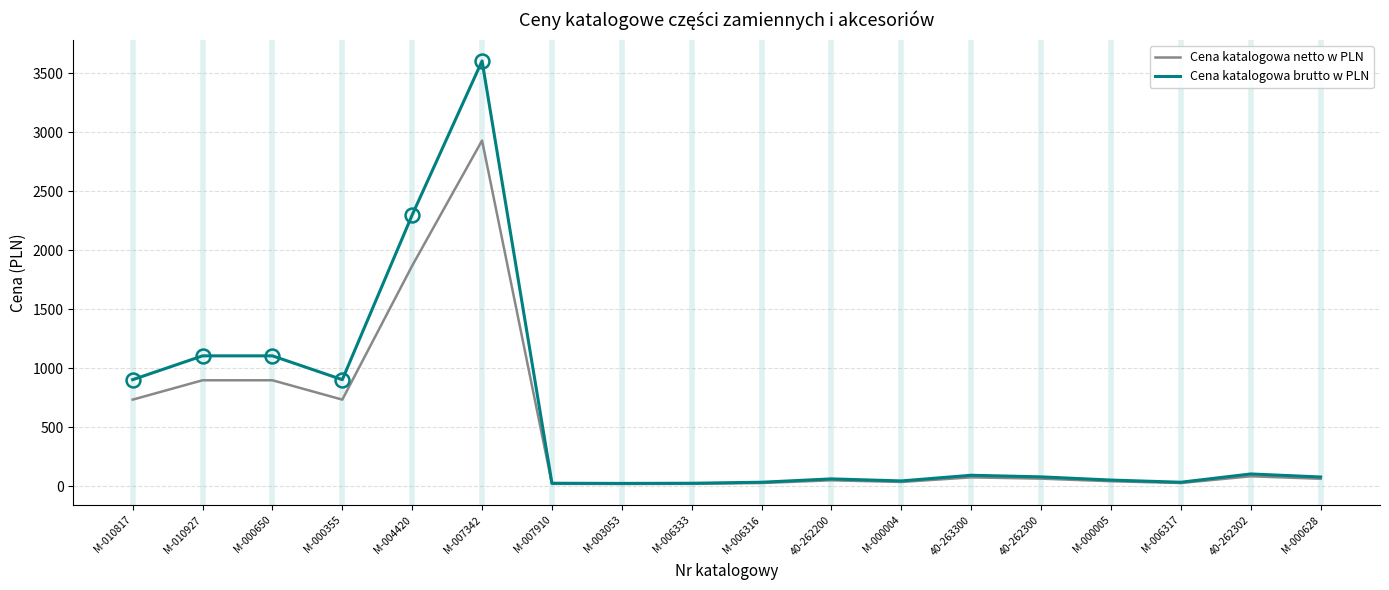

Between M-010927 and M-006316, which series saw the biggest shift?

Cena katalogowa brutto w PLN